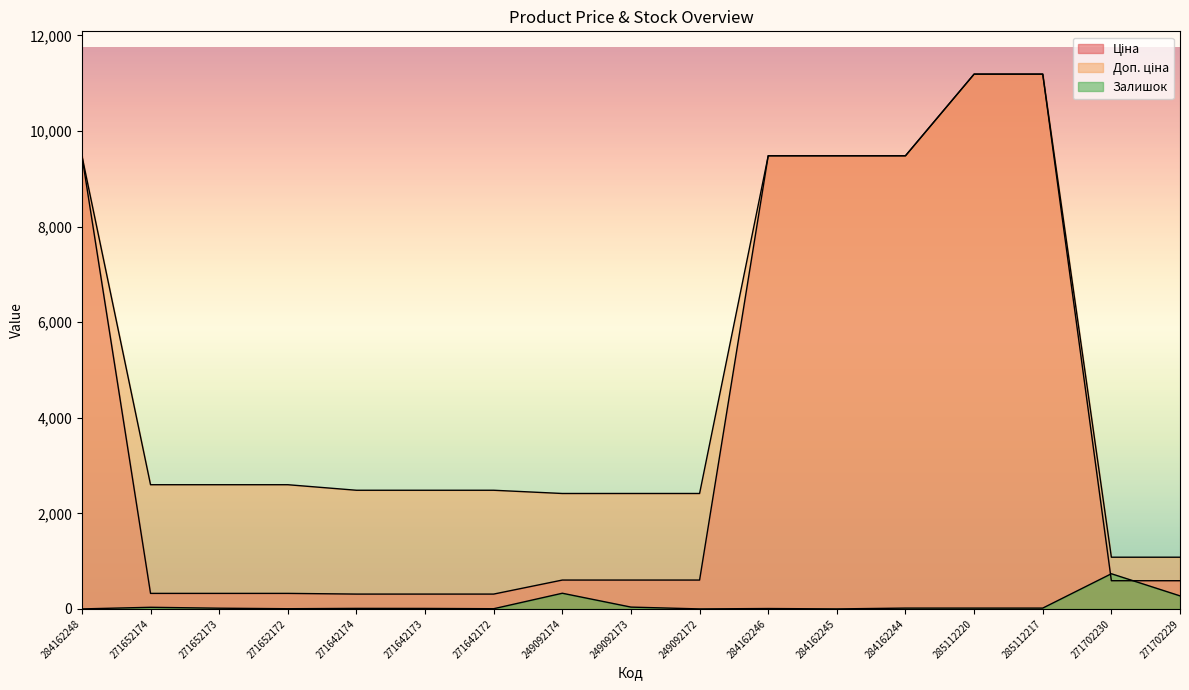

What position from the right is 271652172?

14